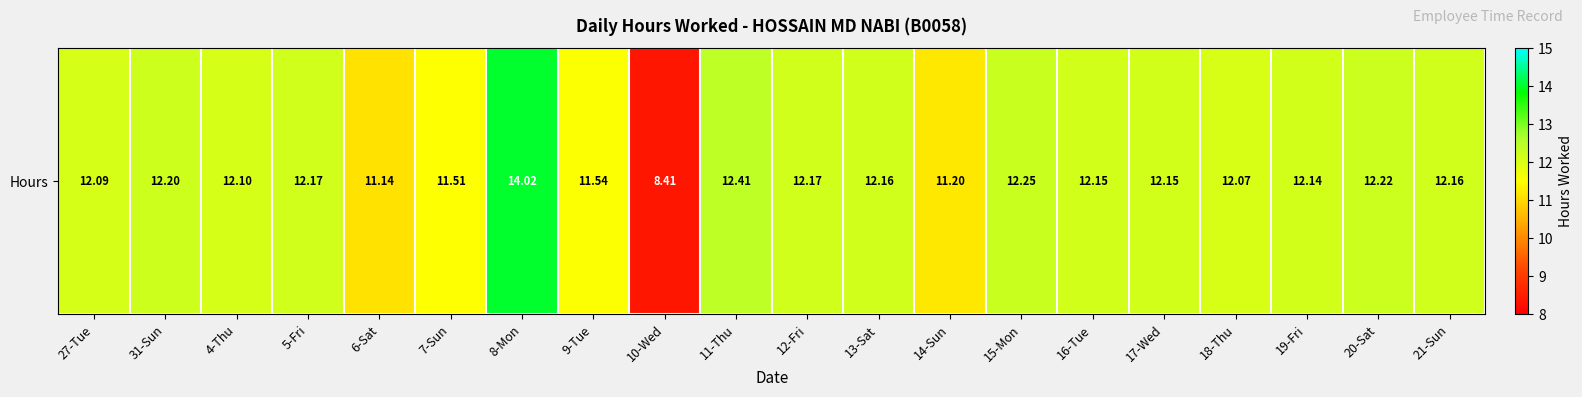

What is the difference between the second highest and second lowest values?

1.3